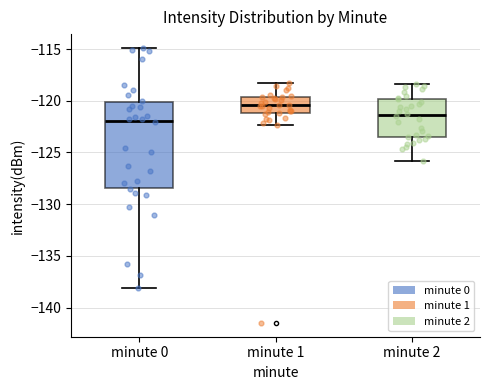

Where does the lower whisker of the box for minute 1 end on the y-axis? The values are not printed on the chart, so give them approximately, as read against the axis.

-122.5